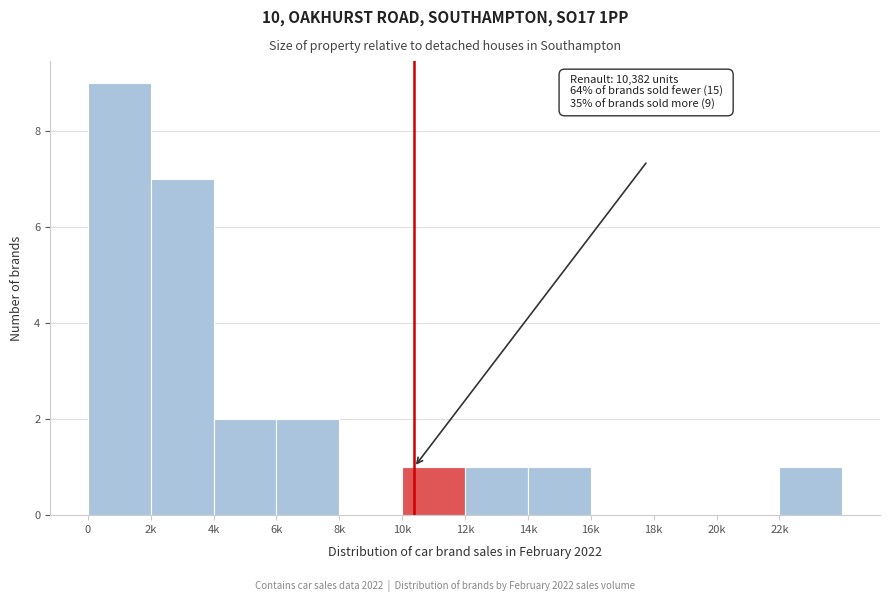

Reading right to left, what are all the values shown in this chart?

22k=1	20k=0	18k=0	16k=0	14k=1	12k=1	10k=1	8k=0	6k=2	4k=2	2k=7	0=9